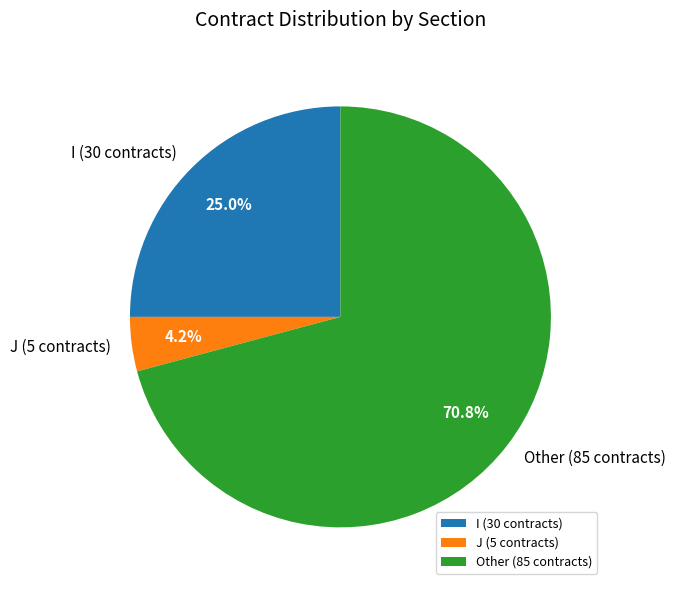

Is there a majority slice in this chart?

Yes